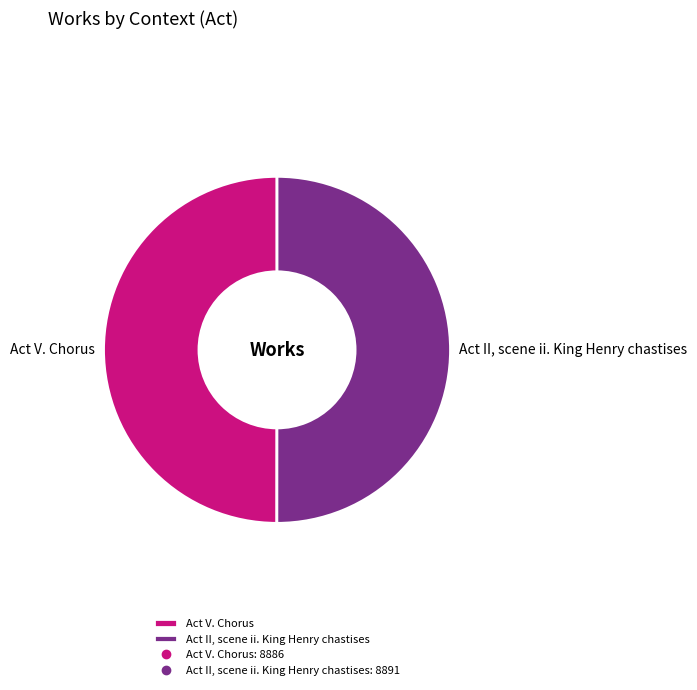

True or false: Act II, scene ii. King Henry chastises accounts for 50% of the total.

True